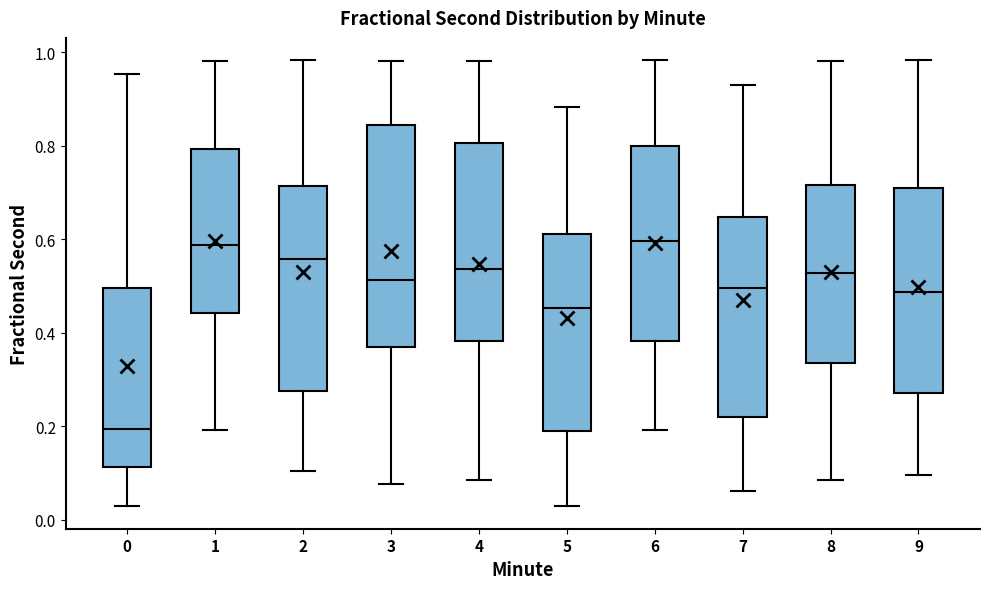

Reading left to right, transcribe this box plot: for each box, give where its median line is, the range the box spans, and where its two whiskers end, as read against the y-axis. The values are not printed on the chart, so give them approximately, as read against the axis.

0: median 0.20, box 0.12 to 0.50, whiskers 0.02 to 0.96
1: median 0.58, box 0.44 to 0.80, whiskers 0.20 to 0.98
2: median 0.56, box 0.28 to 0.72, whiskers 0.10 to 0.98
3: median 0.52, box 0.38 to 0.84, whiskers 0.08 to 0.98
4: median 0.54, box 0.38 to 0.80, whiskers 0.08 to 0.98
5: median 0.46, box 0.18 to 0.62, whiskers 0.02 to 0.88
6: median 0.60, box 0.38 to 0.80, whiskers 0.20 to 0.98
7: median 0.50, box 0.22 to 0.64, whiskers 0.06 to 0.94
8: median 0.52, box 0.34 to 0.72, whiskers 0.08 to 0.98
9: median 0.48, box 0.28 to 0.70, whiskers 0.10 to 0.98